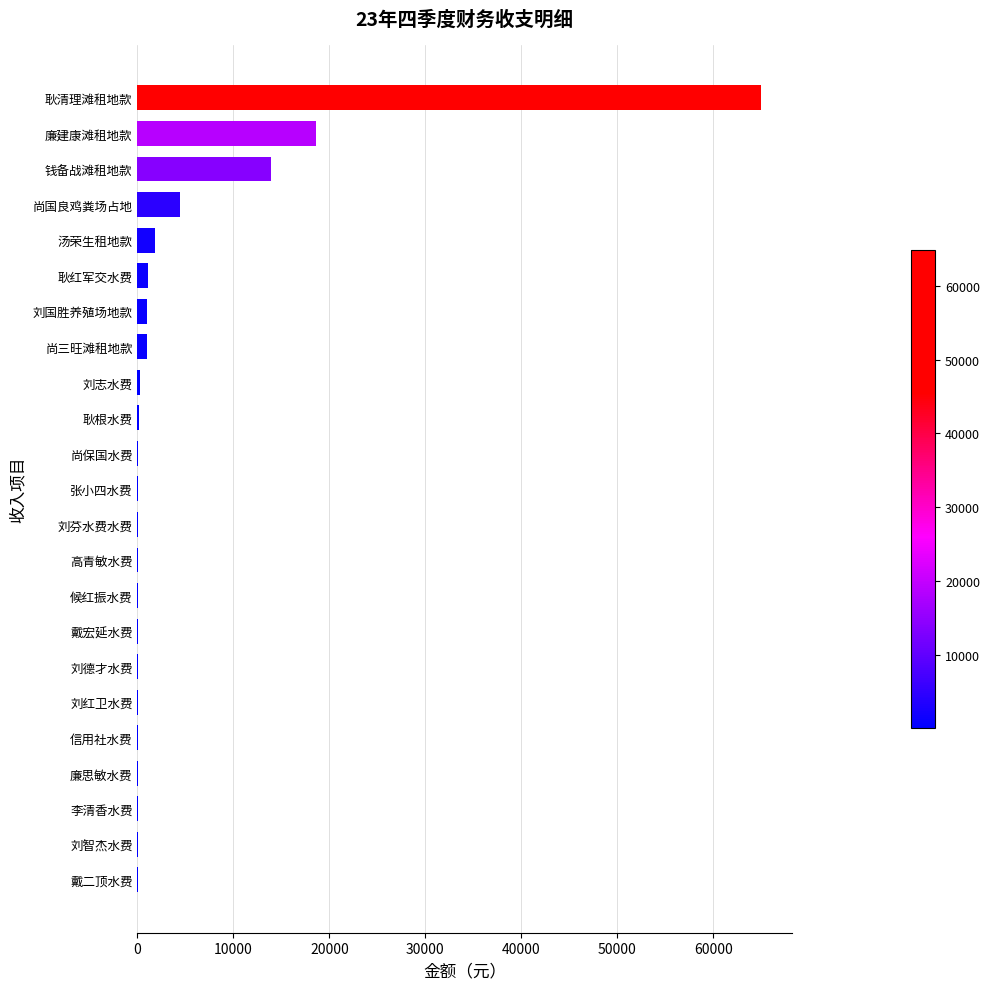

Does the chart contain stacked bars?

No